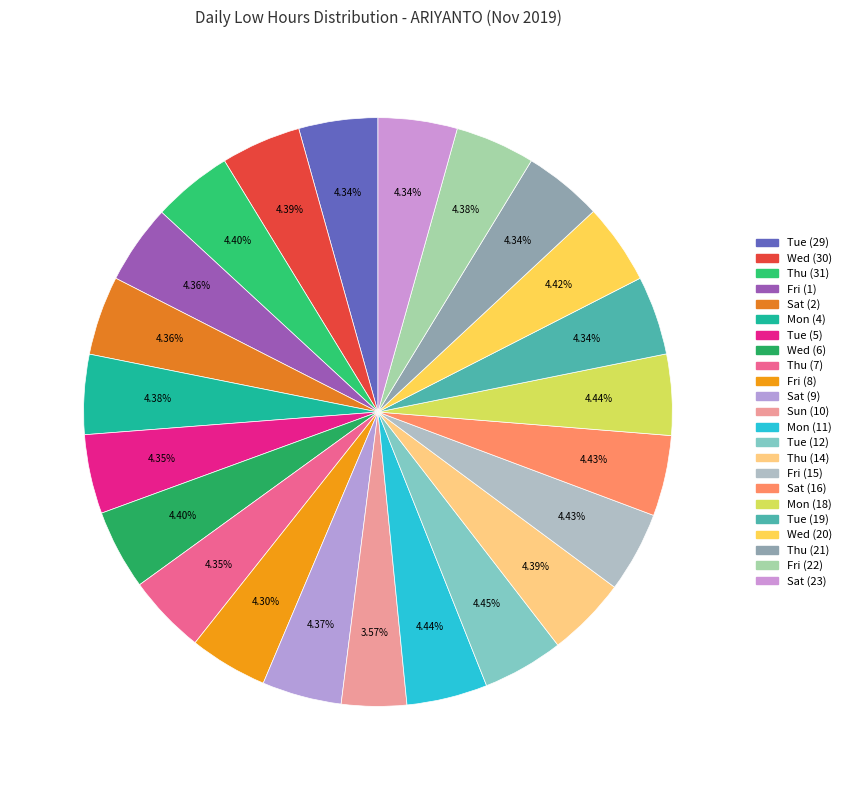

Count the number of slices in the pie.

23